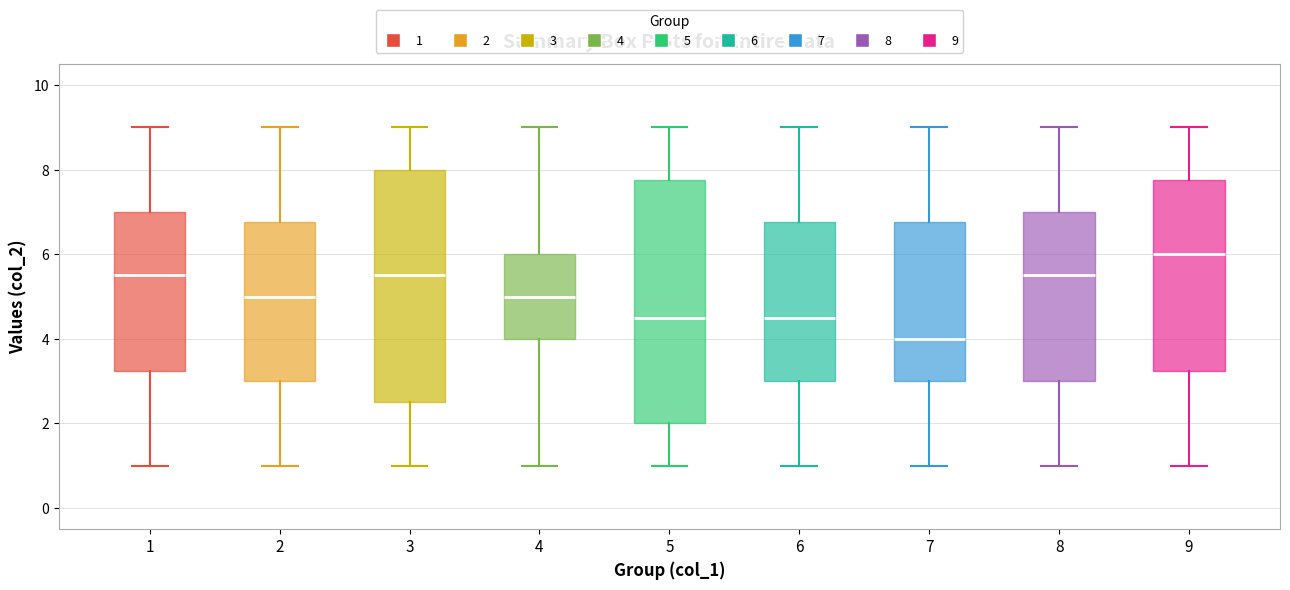

Reading left to right, read every box against the y-axis: the position of its median line, the range the box covers, and the ends of its whiskers. The values are not printed on the chart, so give them approximately, as read against the axis.

1: median 5.6, box 3.2 to 7.0, whiskers 1.0 to 9.0
2: median 5.0, box 3.0 to 6.8, whiskers 1.0 to 9.0
3: median 5.6, box 2.6 to 8.0, whiskers 1.0 to 9.0
4: median 5.0, box 4.0 to 6.0, whiskers 1.0 to 9.0
5: median 4.6, box 2.0 to 7.8, whiskers 1.0 to 9.0
6: median 4.6, box 3.0 to 6.8, whiskers 1.0 to 9.0
7: median 4.0, box 3.0 to 6.8, whiskers 1.0 to 9.0
8: median 5.6, box 3.0 to 7.0, whiskers 1.0 to 9.0
9: median 6.0, box 3.2 to 7.8, whiskers 1.0 to 9.0